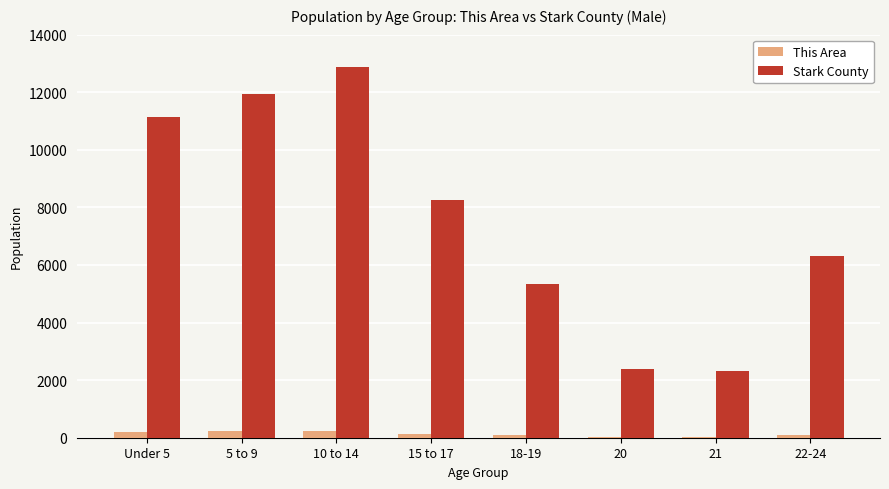

The value of Stark County at 18-19 is 5333. True or false?

True